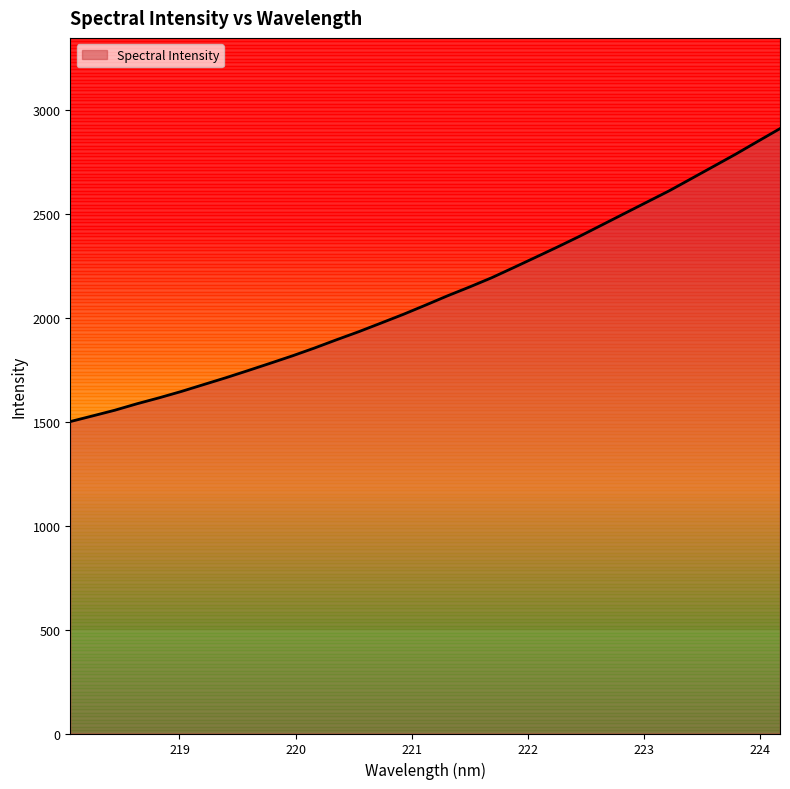

What is the greatest value displayed?

2909.0